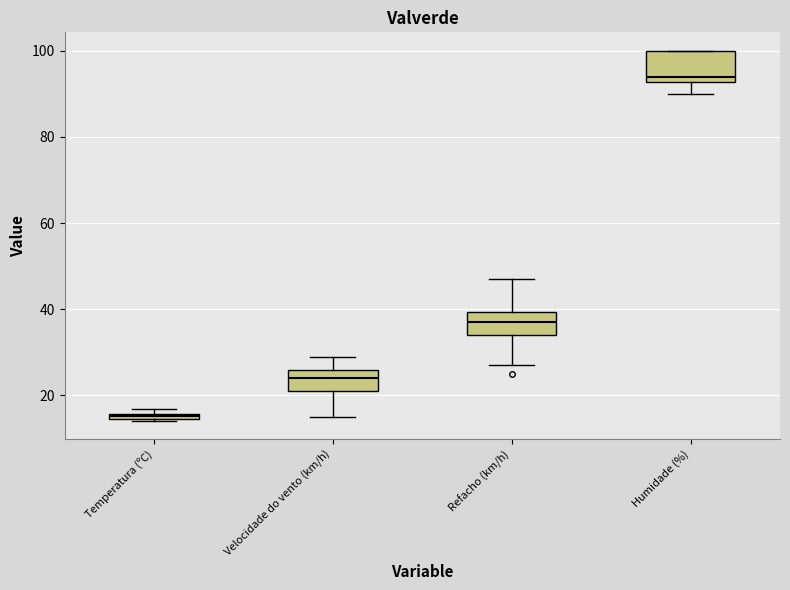

Comparing the boxes themselves (not the whiskers), which one is the tallest?

Humidade (%)